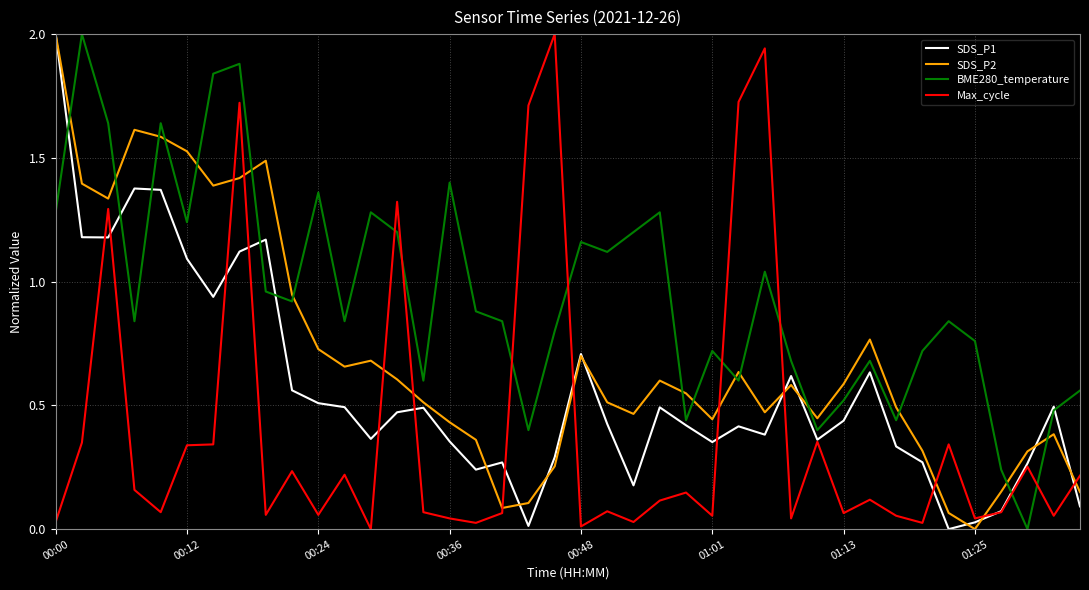

What is the maximum value for Max_cycle?

2.0